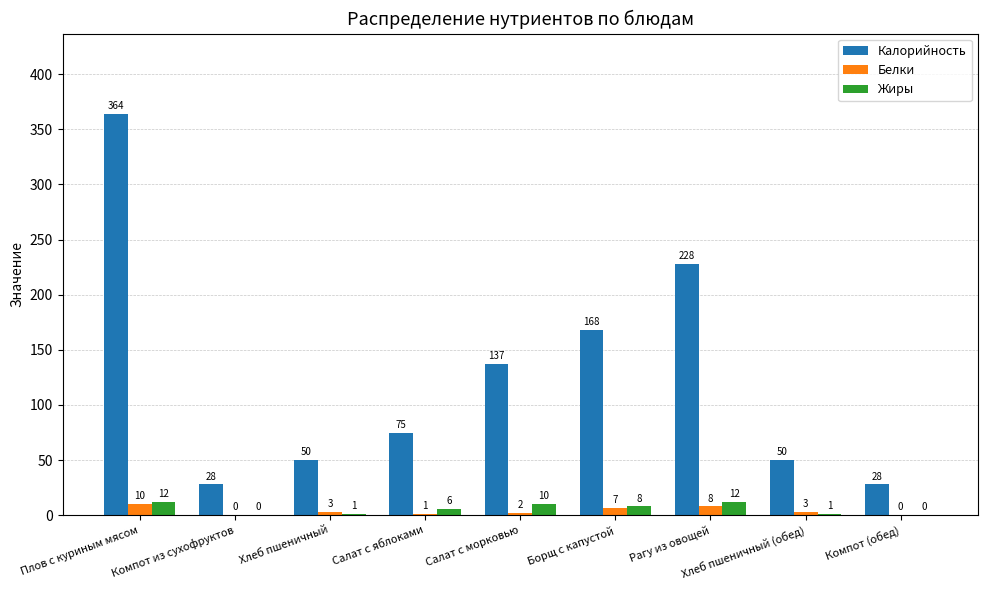

At which label does Жиры first exceed 6?

Плов с куриным мясом